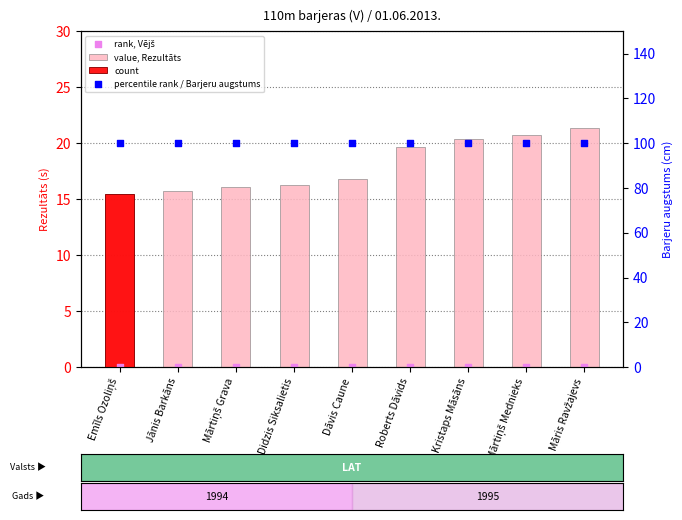

Is the value of rank, Vējš at Mārtiņš Grava greater than the value of percentile rank / Barjeru augstums at Māris Ravžajevs?

No